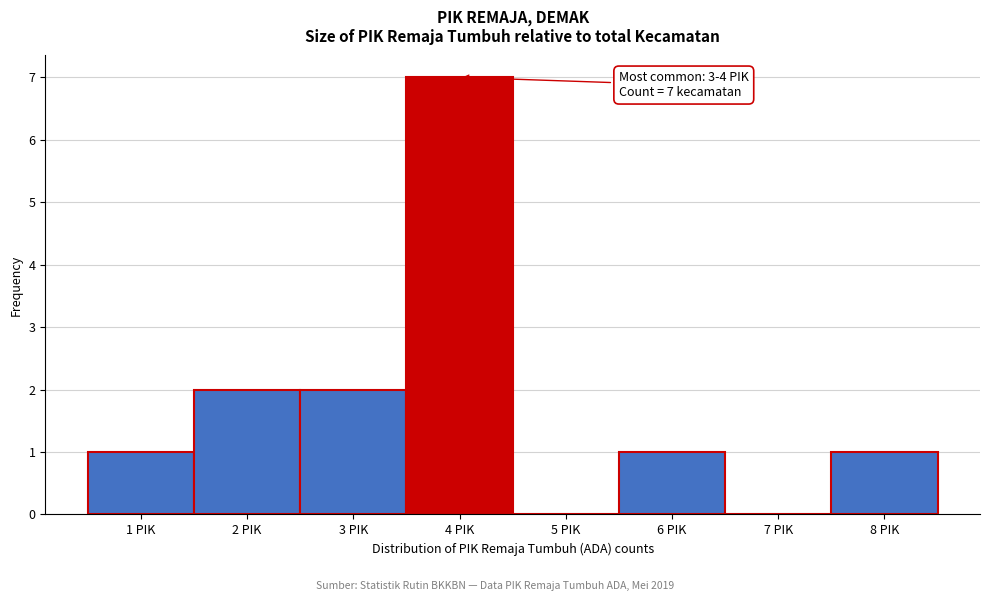

Over which range of the x-axis is the bar tallest?

3.5 to 4.5